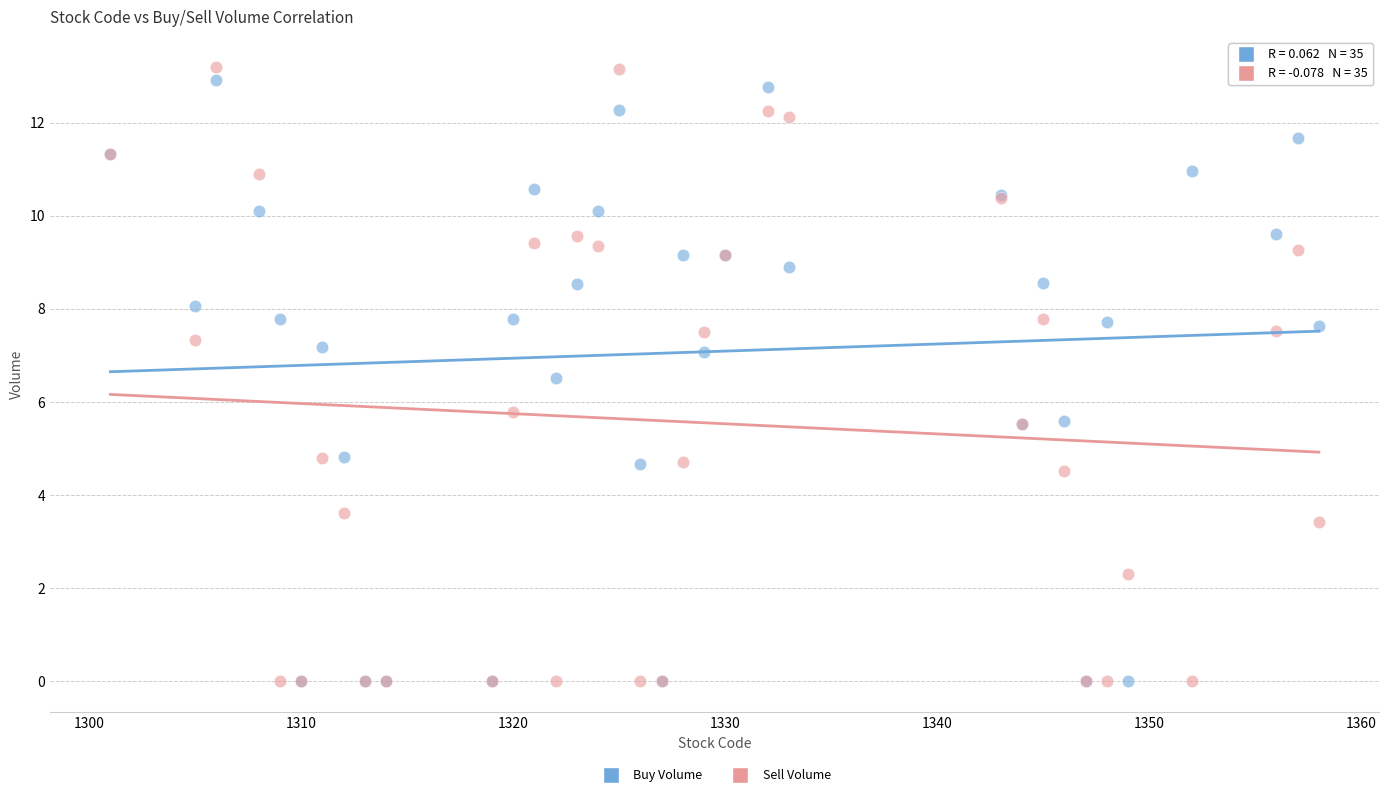

Across all series, what Y value is closest to 6?

5.8